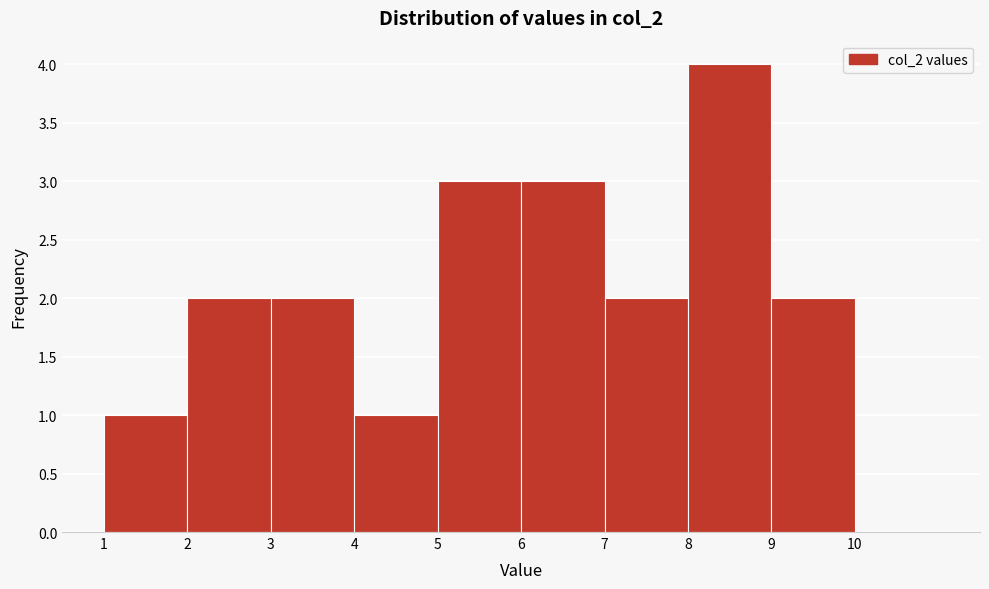

Reading right to left, extract all data points from this chart.

10=0	9=2	8=4	7=2	6=3	5=3	4=1	3=2	2=2	1=1